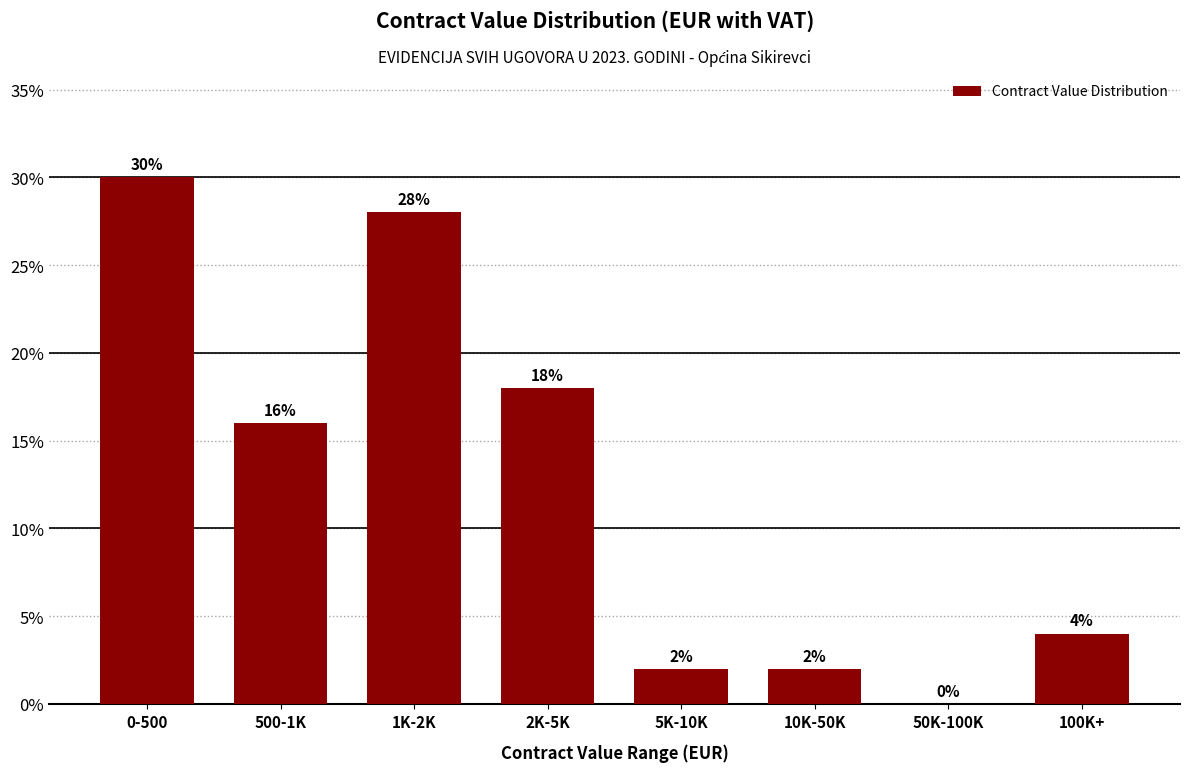

Reading left to right, transcribe all the data shown in this chart.

0-500=30.0	500-1K=16.0	1K-2K=28.0	2K-5K=18.0	5K-10K=2.0	10K-50K=2.0	50K-100K=0.0	100K+=4.0